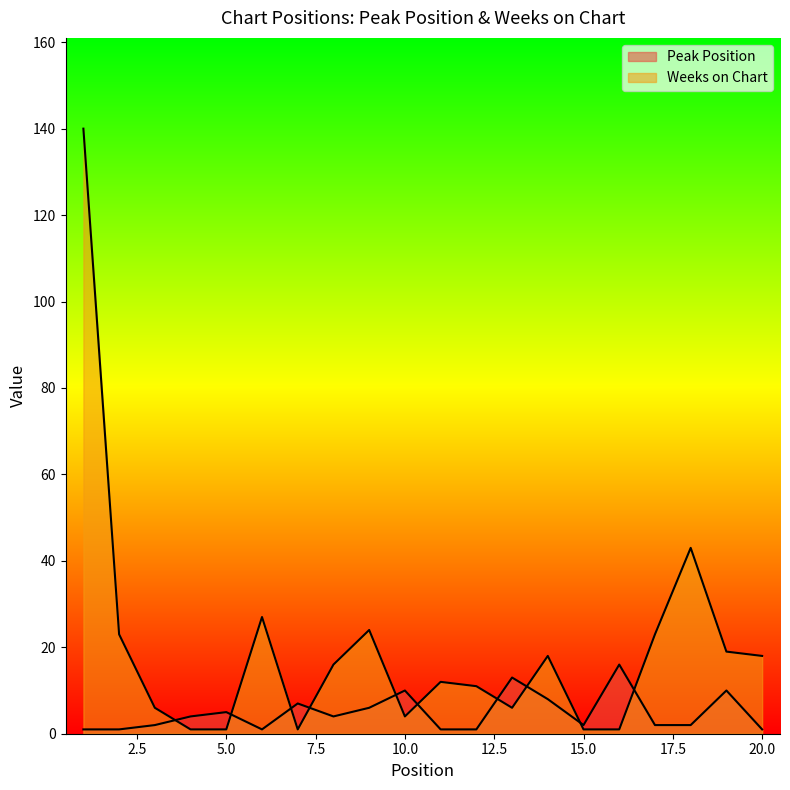

What is the total value across all series at 10?

14